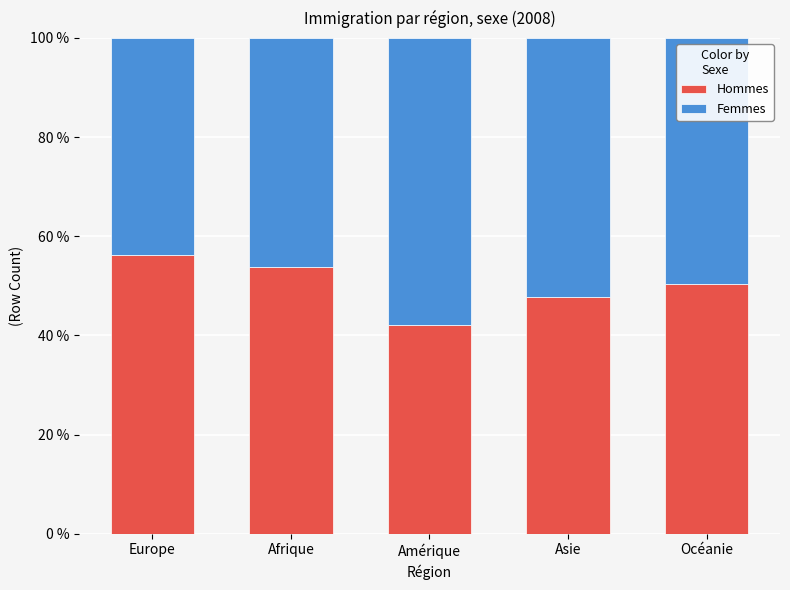

At which label does Hommes reach its minimum?

Amérique